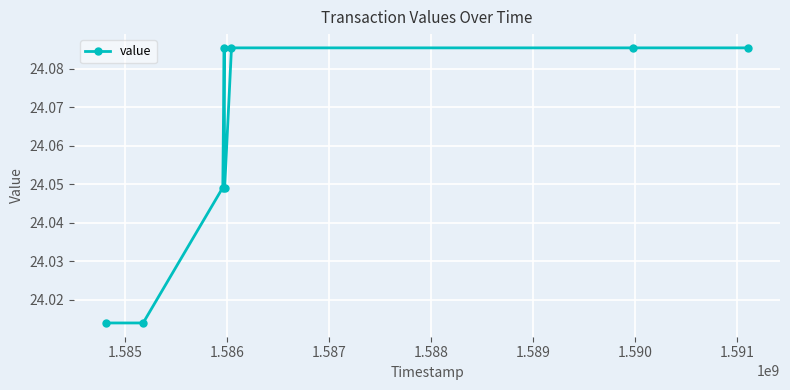

What is the sum of all values?

192.5